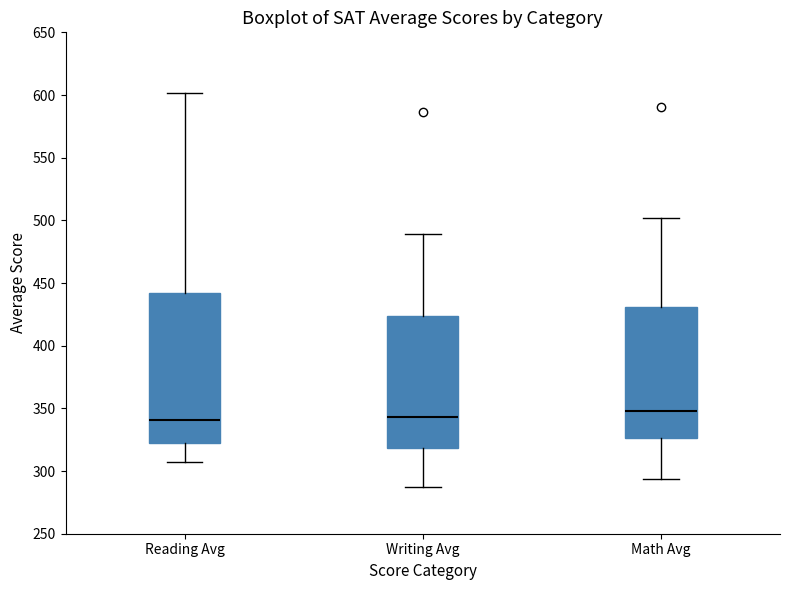

Which box is the tallest, from its lower edge to its upper edge?

Reading Avg